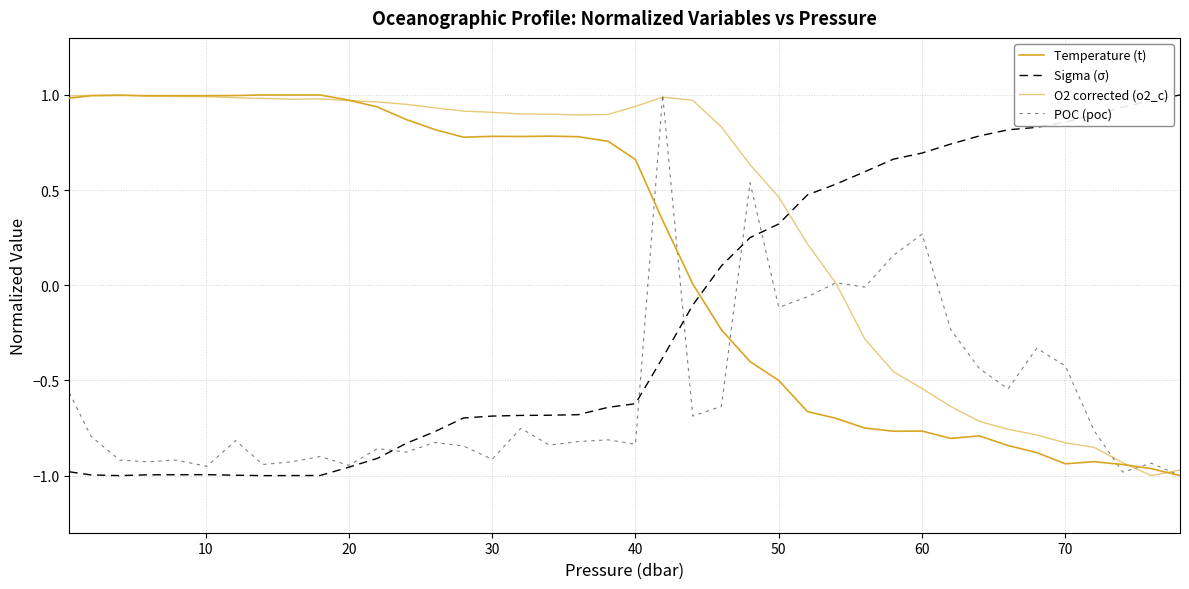

Rank the series by their maximum value, from highest to lowest.

Temperature (t), Sigma (σ), O2 corrected (o2_c), POC (poc)